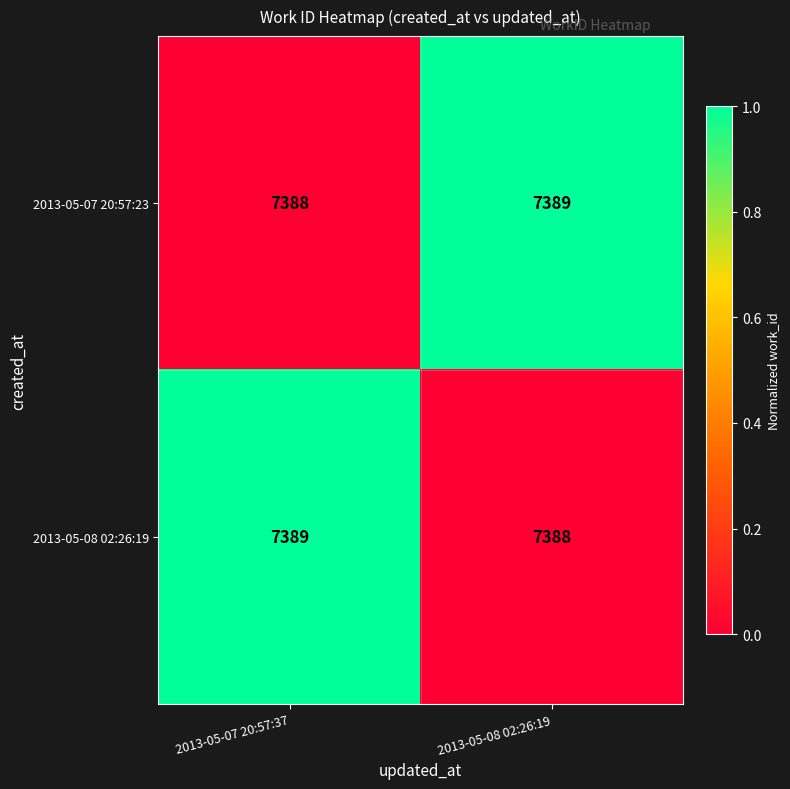

What is the total value across all series at 2013-05-08 02:26:19?

14777